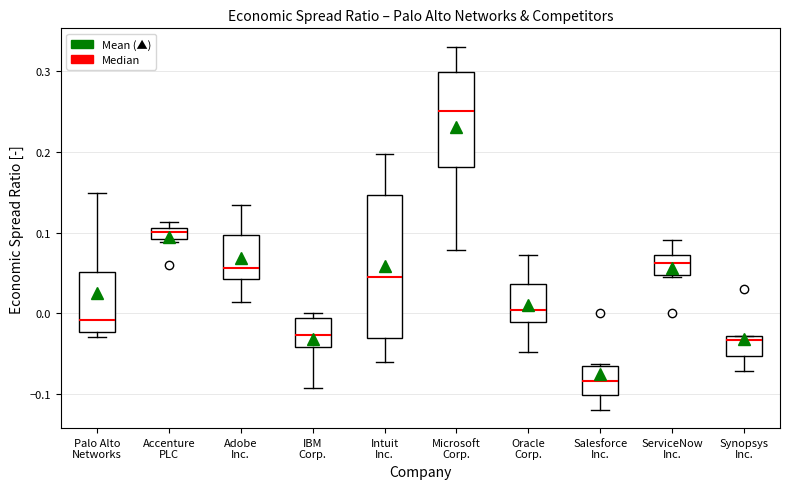

Which box is the tallest, from its lower edge to its upper edge?

Intuit Inc.